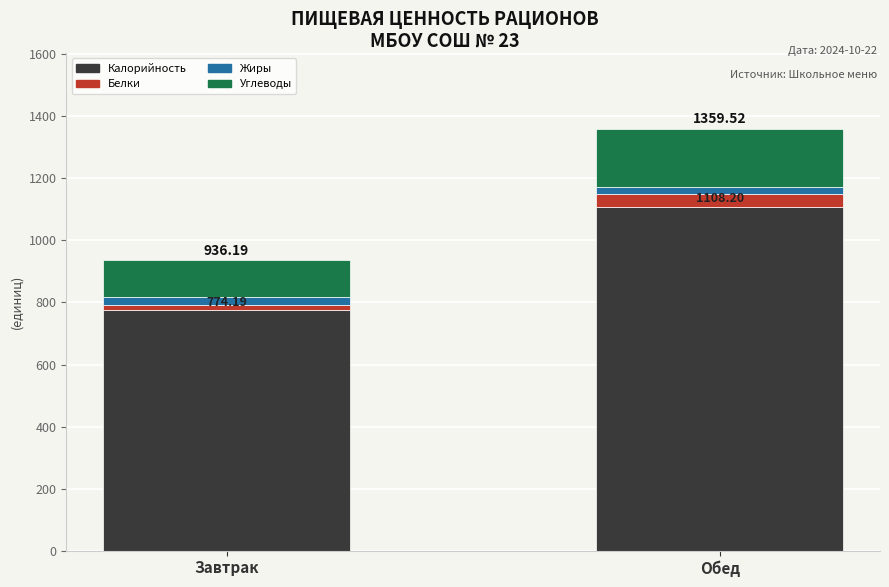

What is the average value of the Калорийность series?

941.2